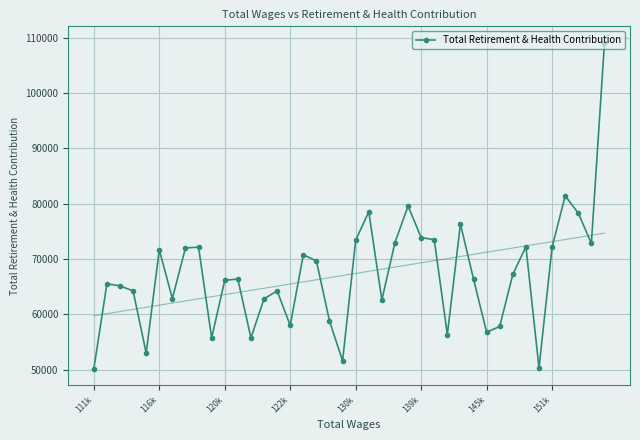

What is the minimum value for Total Retirement & Health Contribution?

50117